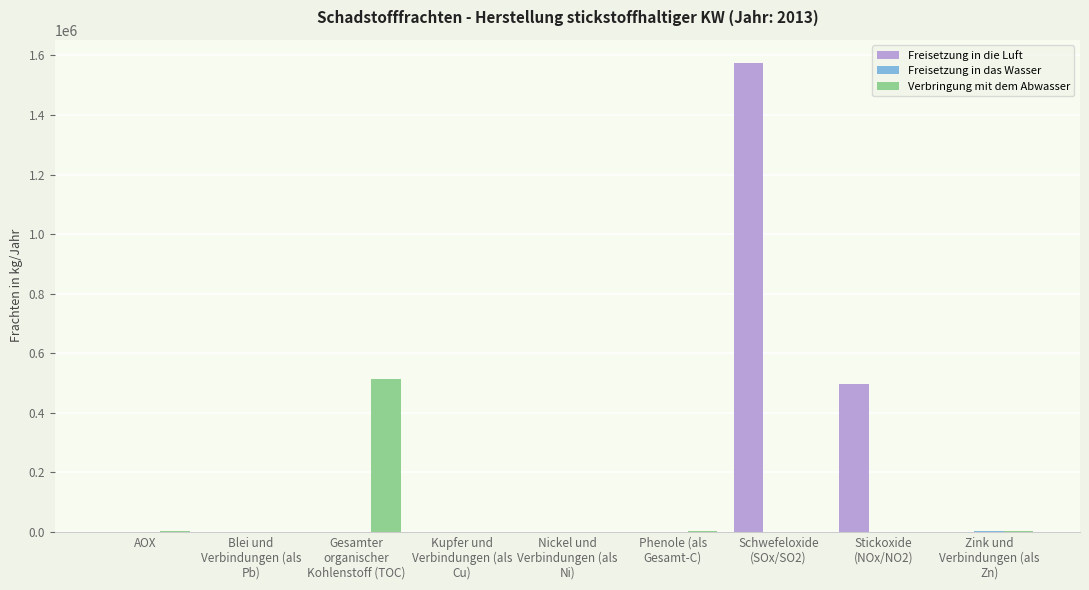

How many series are shown in this chart?

3